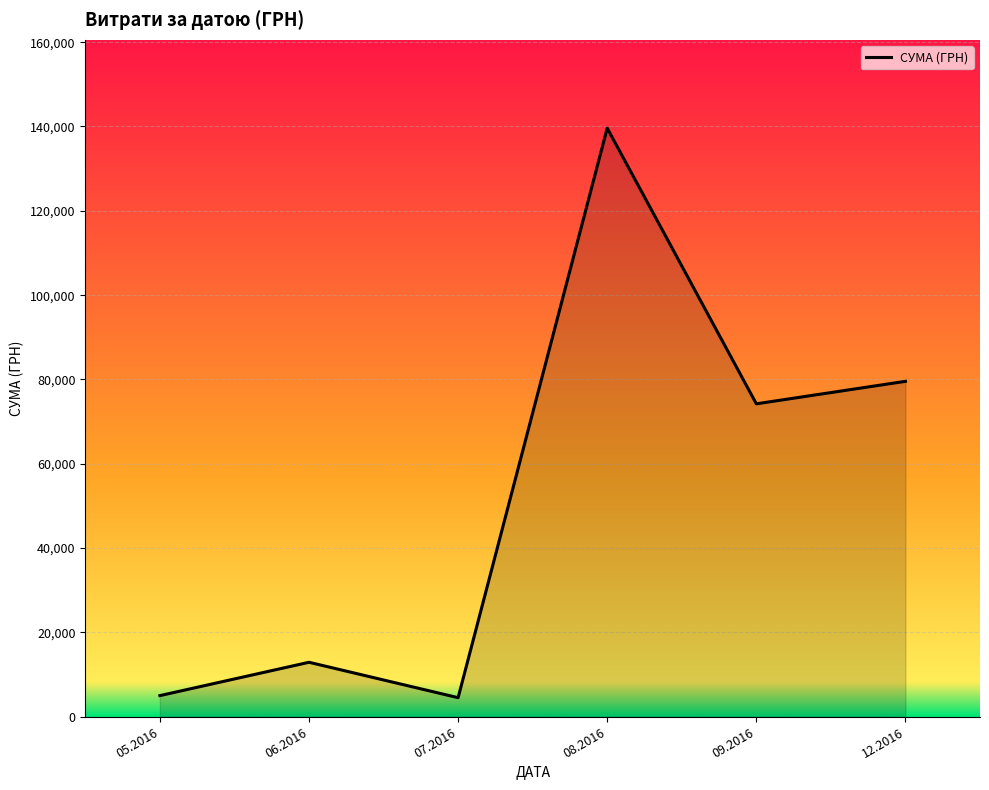

What is the sum of all values?

315867.1